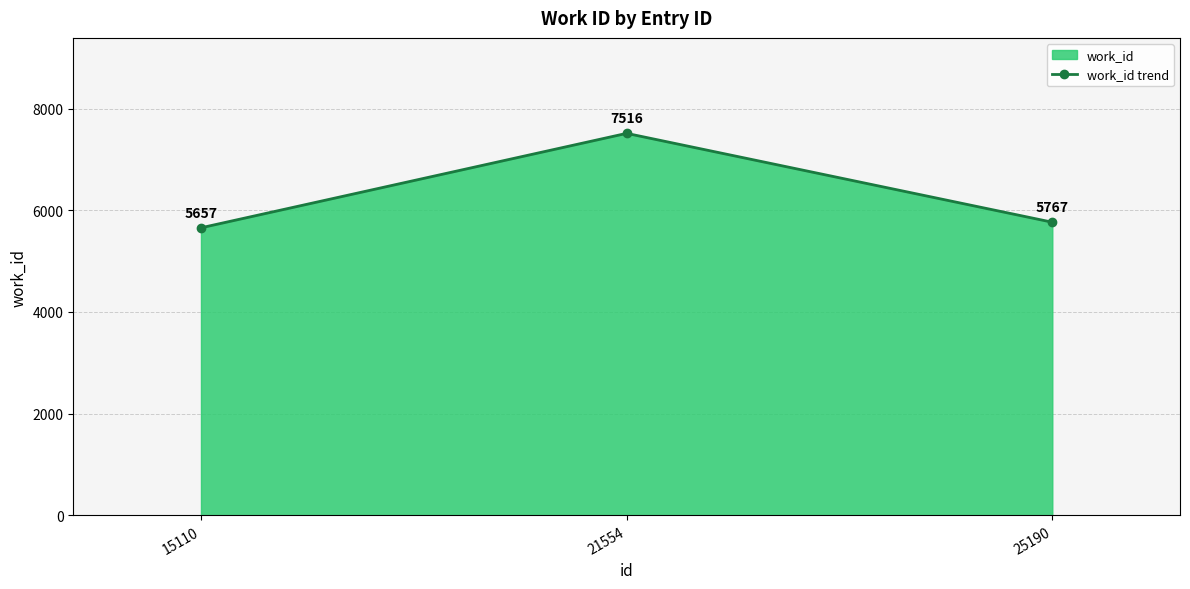

Is it true that the value at 21554 is 7516?

True